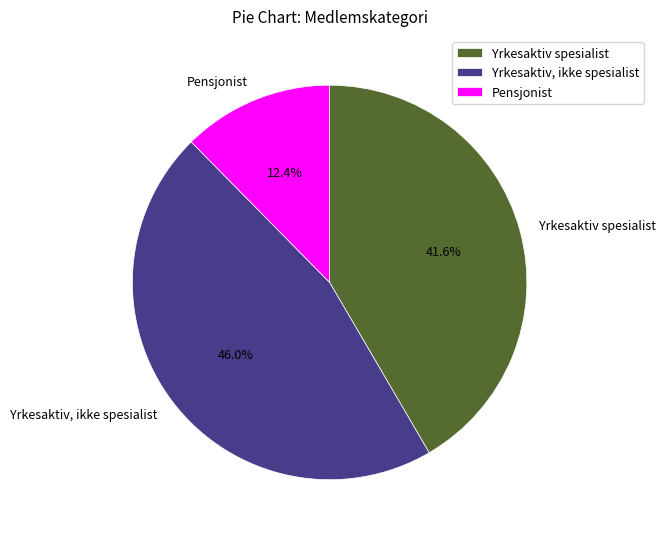

True or false: Yrkesaktiv spesialist accounts for 42% of the total.

True